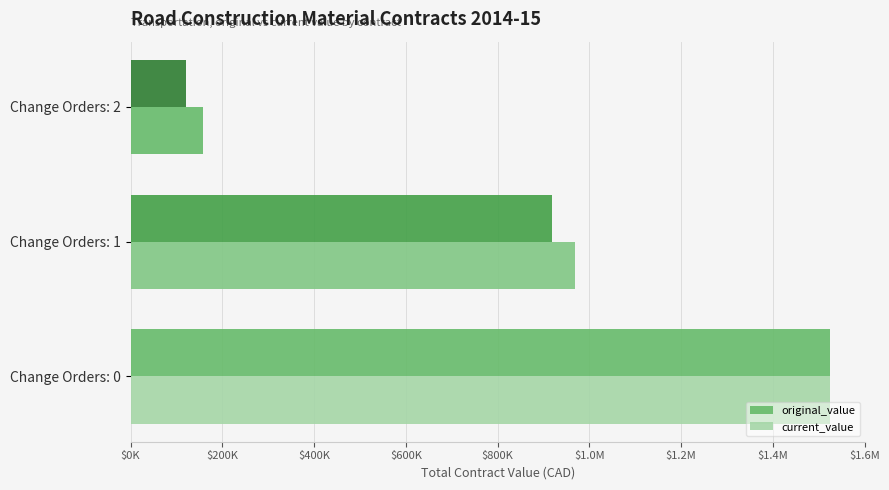

Does the chart contain stacked bars?

No